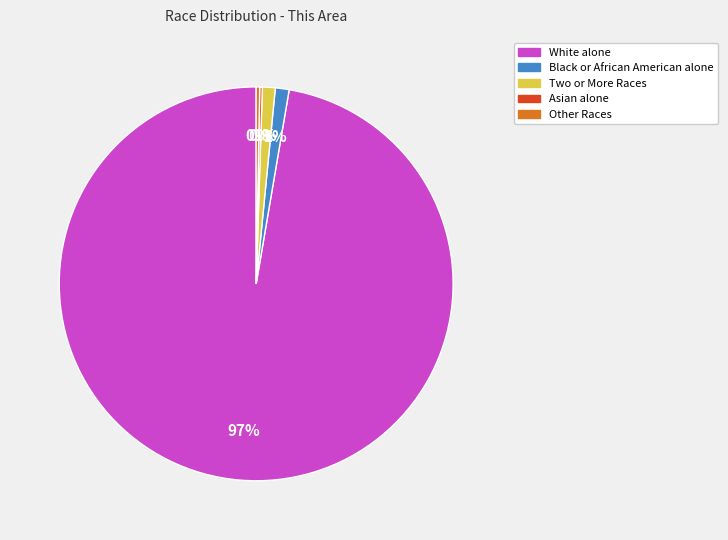

To the nearest percent, what is the average slice percentage?

20%